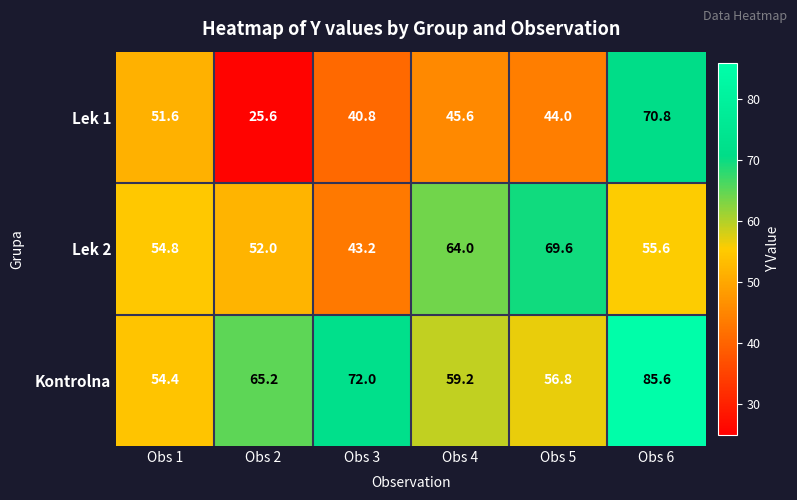

Reading left to right, extract all data points from this chart.

Lek 1: 51.6	25.6	40.8	45.6	44.0	70.8
Lek 2: 54.8	52.0	43.2	64.0	69.6	55.6
Kontrolna: 54.4	65.2	72.0	59.2	56.8	85.6